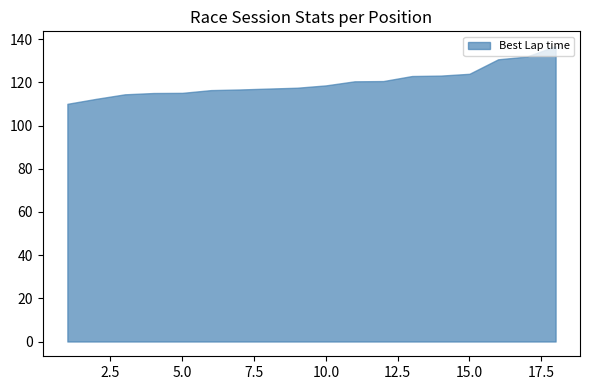

The value at 15.0 is 200.7. True or false?

False